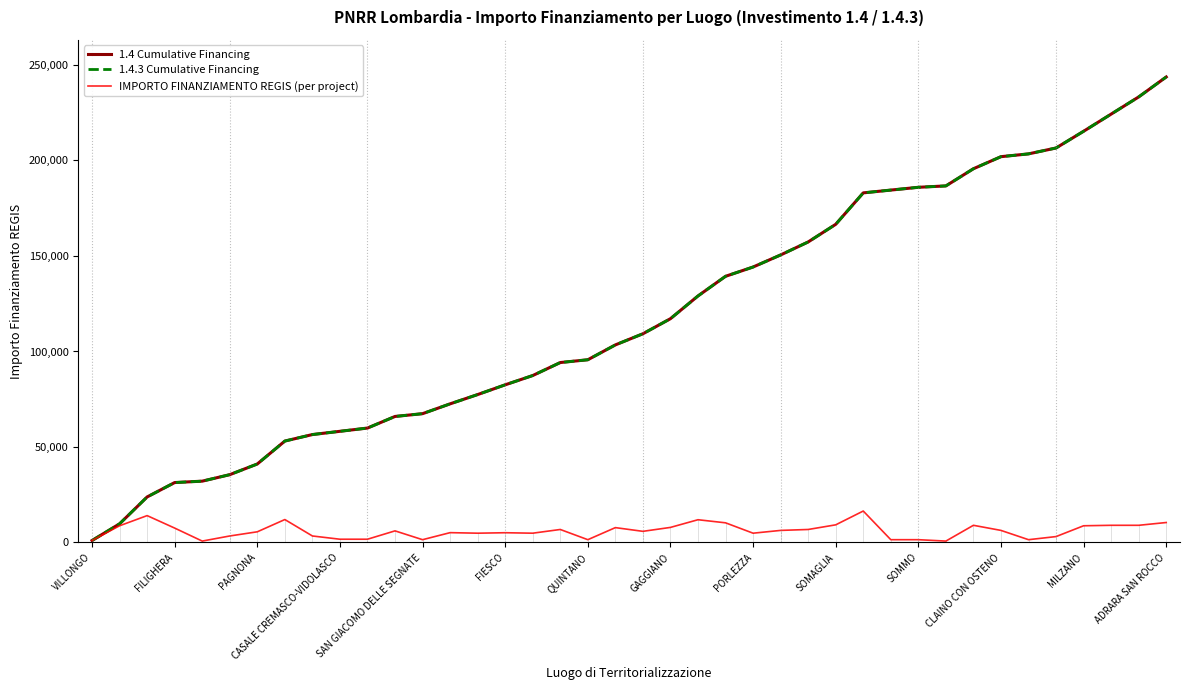

True or false: IMPORTO FINANZIAMENTO REGIS (per project) and 1.4 Cumulative Financing intersect in this chart.

False